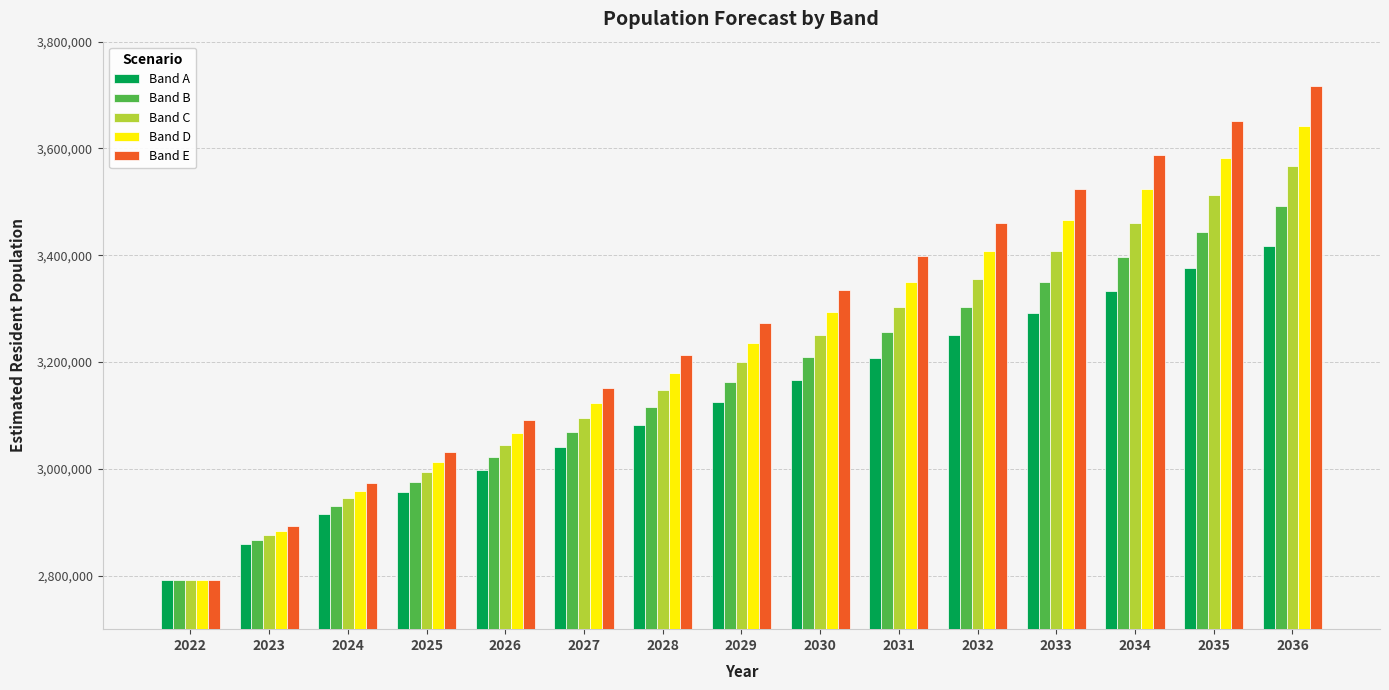

What is the value of the Band D bar at the 13th from the left?

3523900